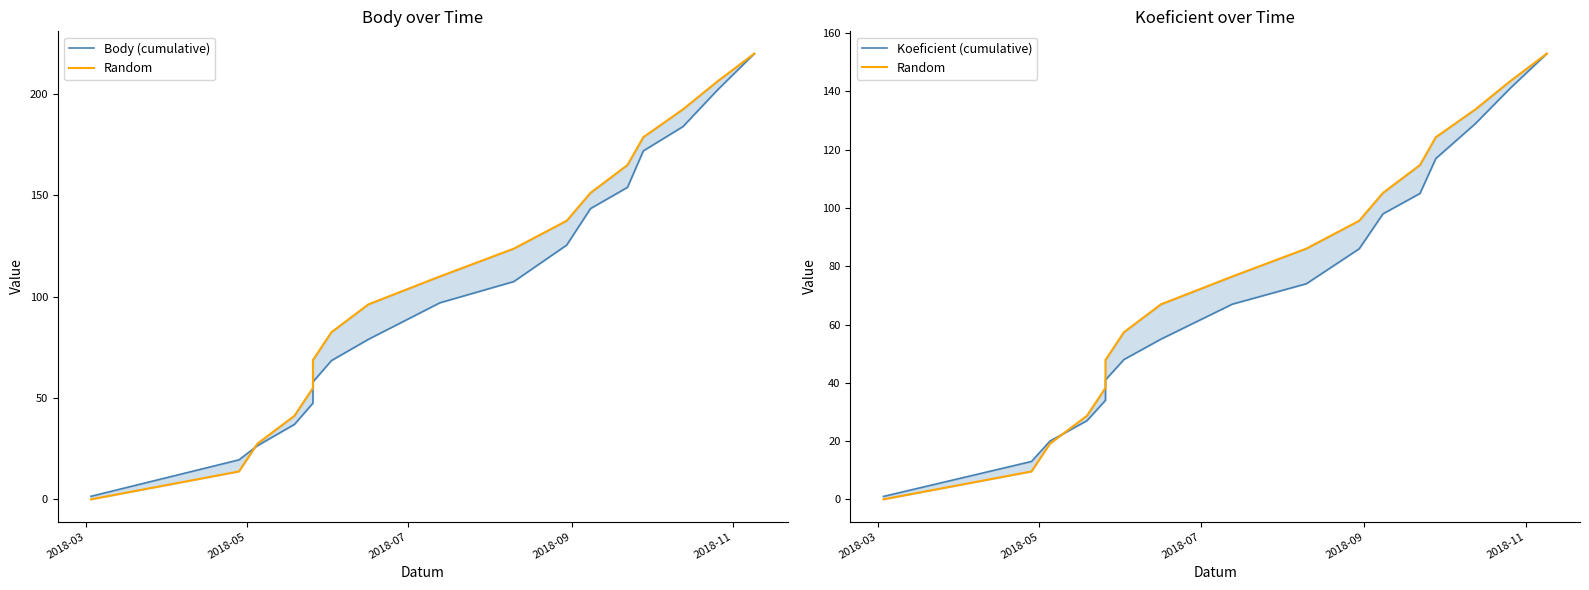

What is the average value of the Random series?

76.5